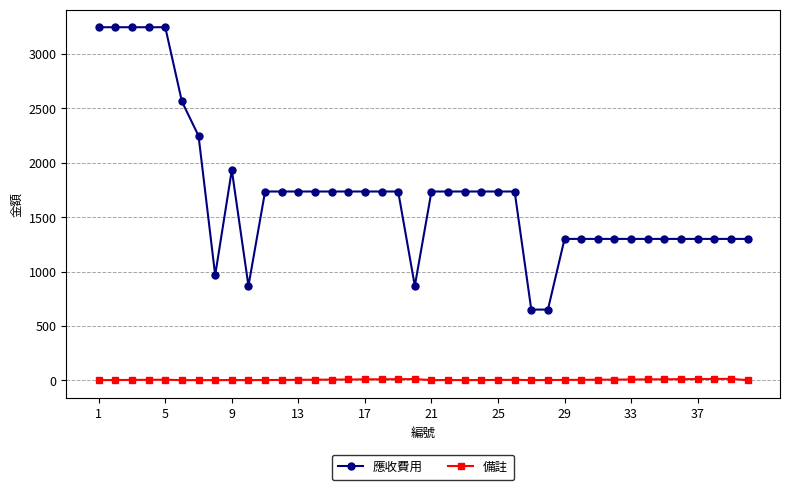

List the series in order of their overall mean, highest first.

應收費用, 備註